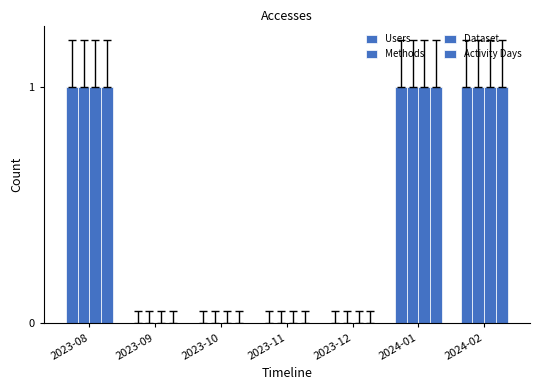

Between 2023-09 and 2024-02, which series saw the biggest shift?

Users